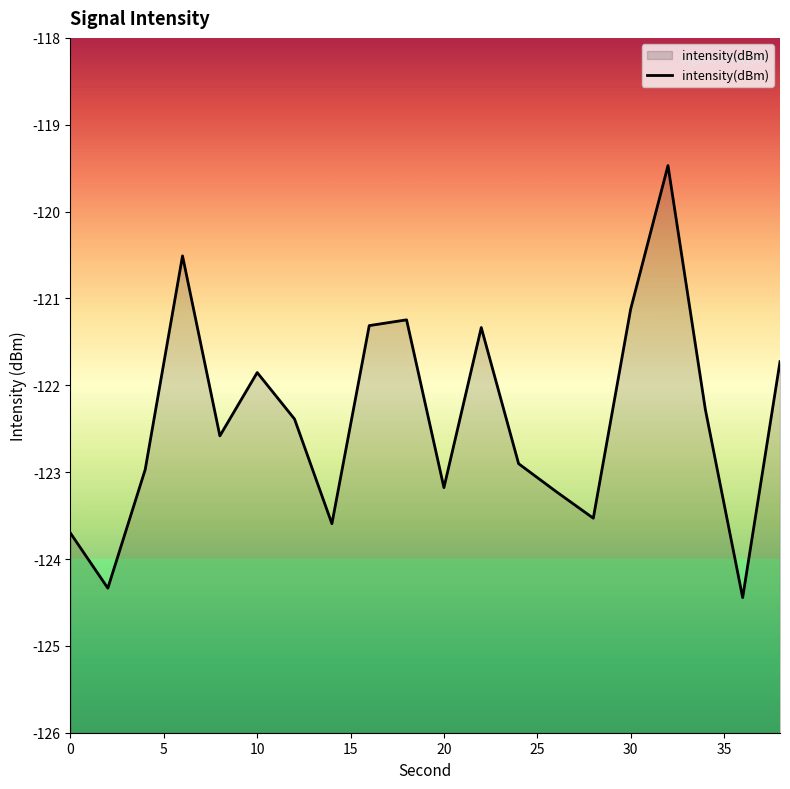

Reading left to right, transcribe all the data shown in this chart.

-123.7	-124.3	-123.0	-120.5	-122.6	-121.9	-122.4	-123.6	-121.3	-121.2	-123.2	-121.3	-122.9	-123.2	-123.5	-121.1	-119.5	-122.3	-124.4	-121.7